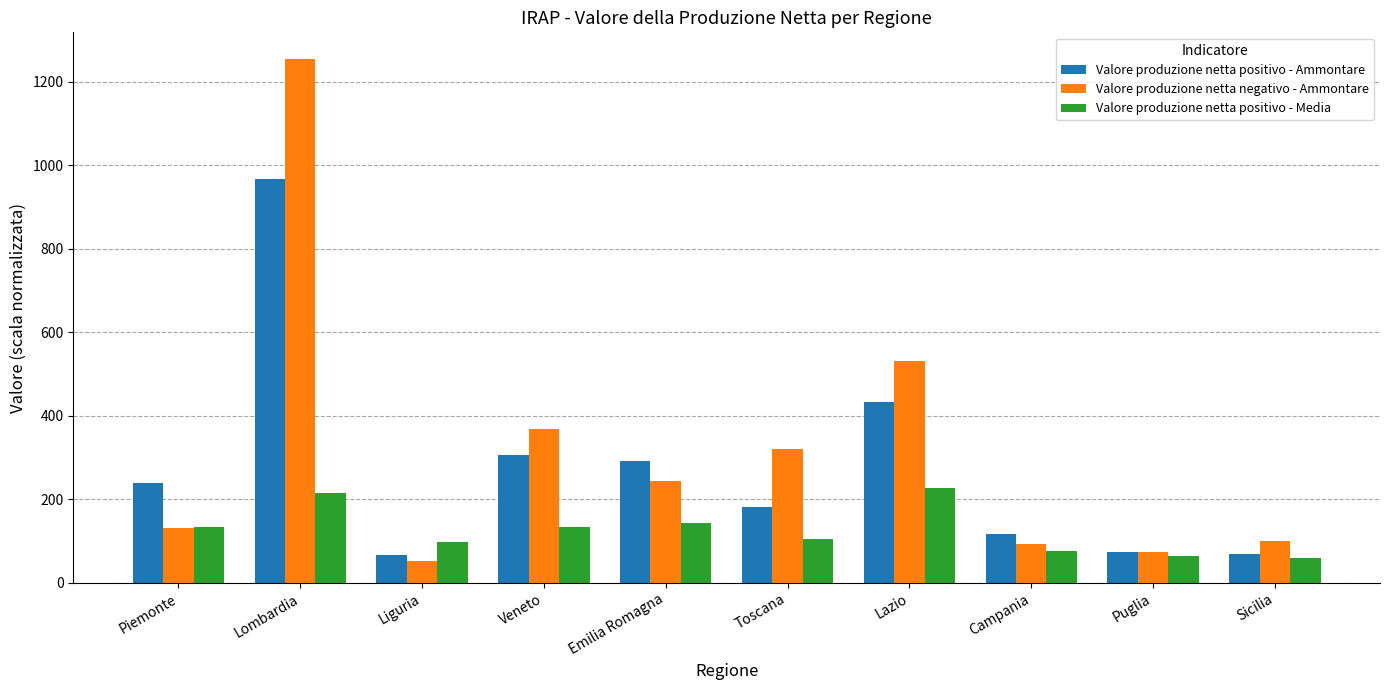

How many data points in Valore produzione netta negativo - Ammontare are above 242?

5